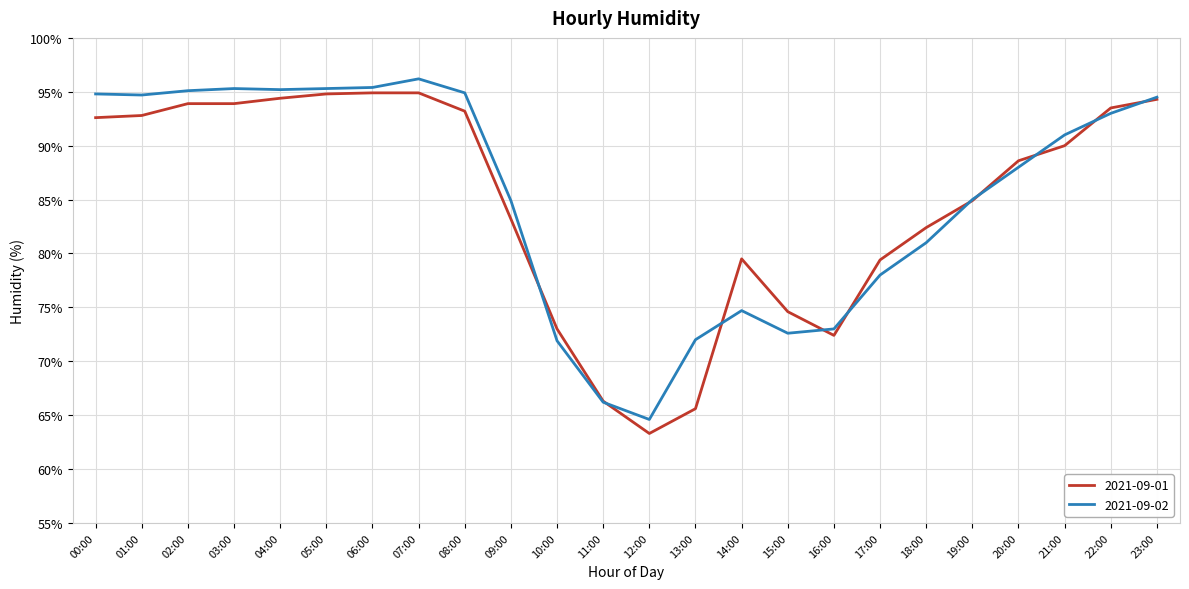

What is the maximum value shown in the chart?

96.2